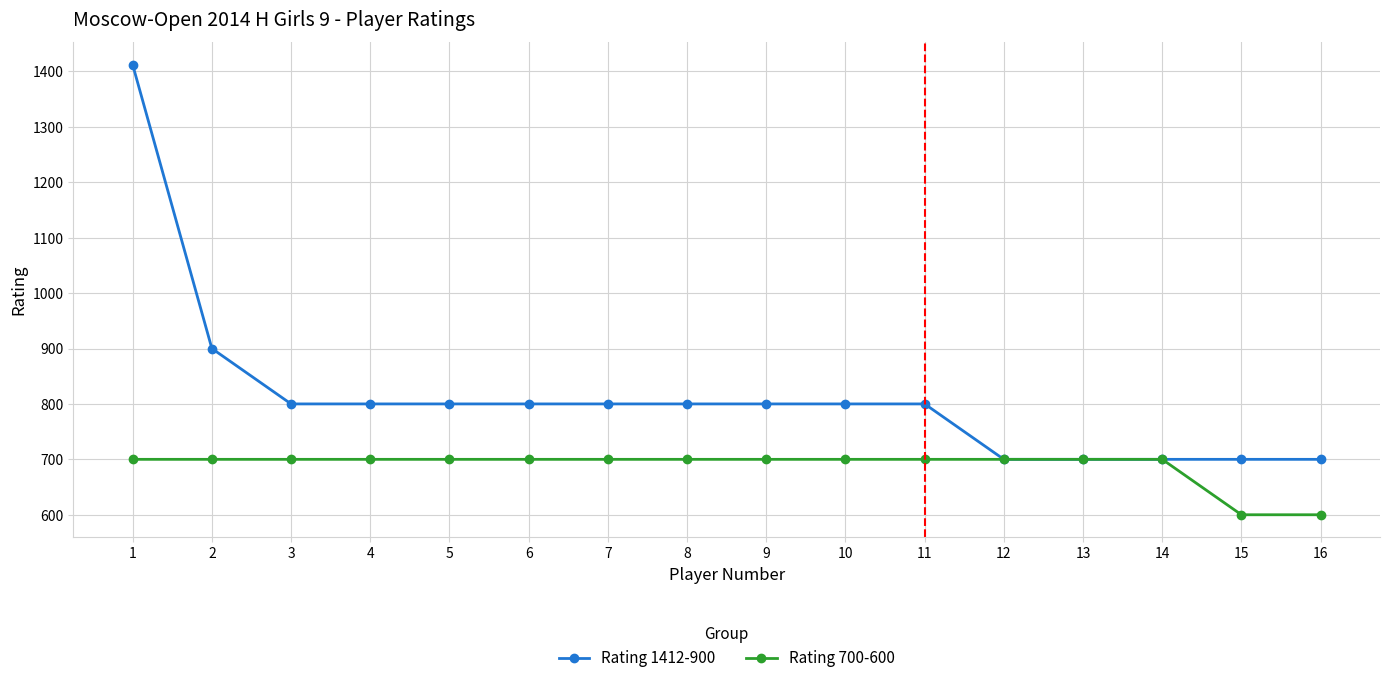

What are all the series names shown in the legend?

Rating 1412-900, Rating 700-600